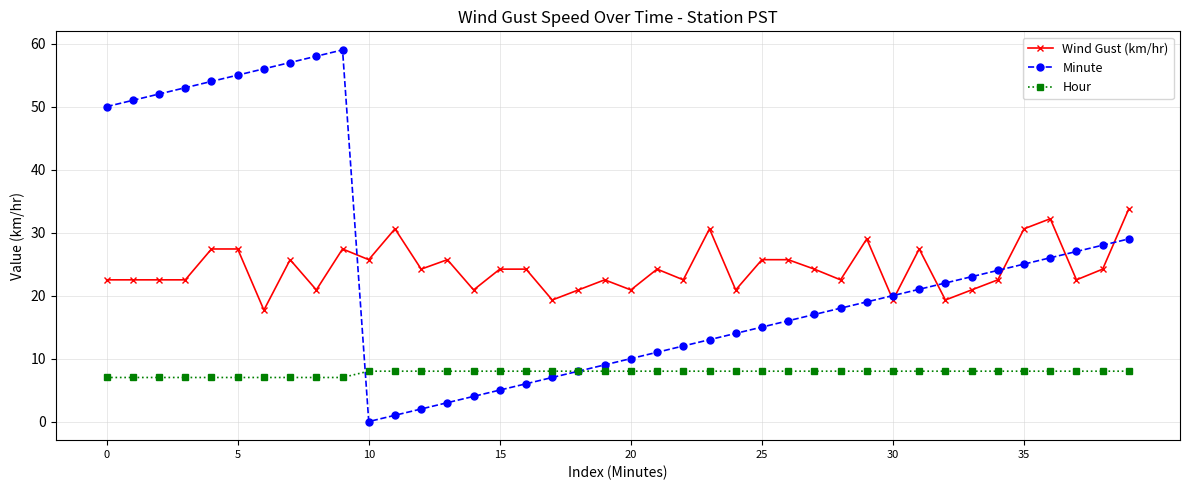

Rank the series by their maximum value, from lowest to highest.

Hour, Wind Gust (km/hr), Minute